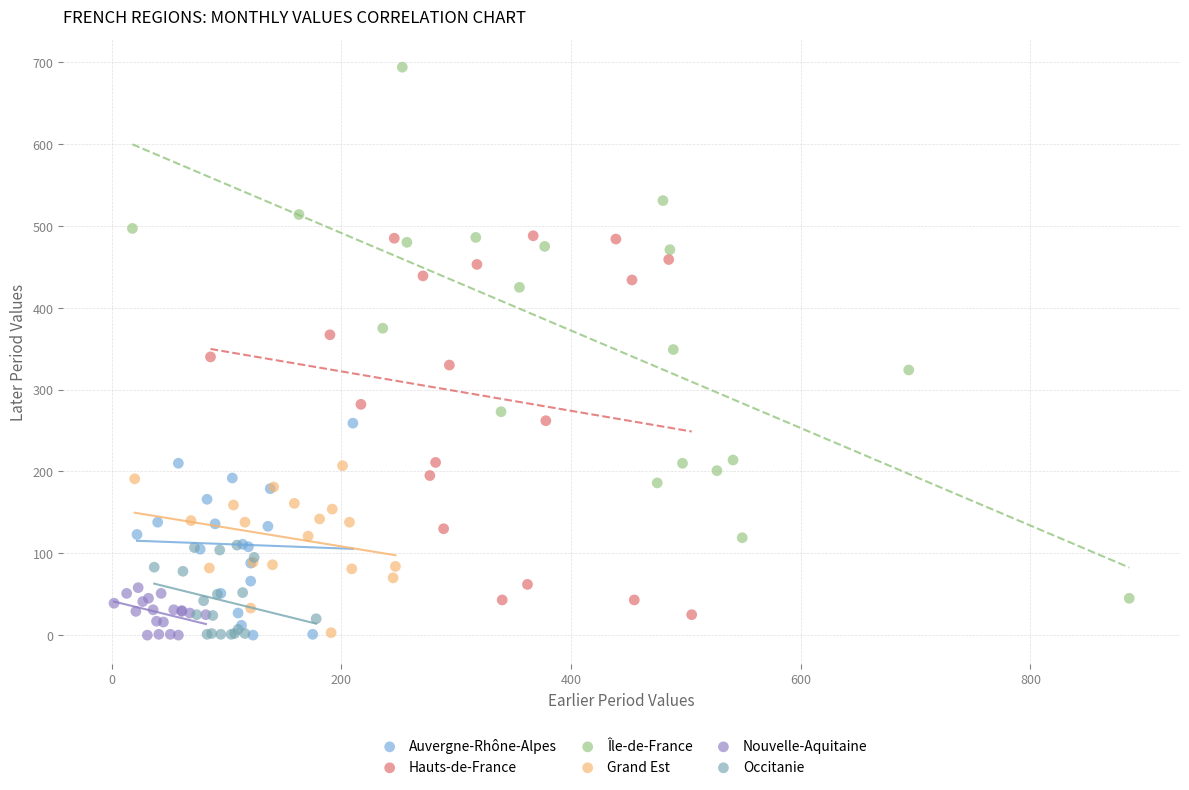

Which series reaches the maximum Y coordinate?

Île-de-France